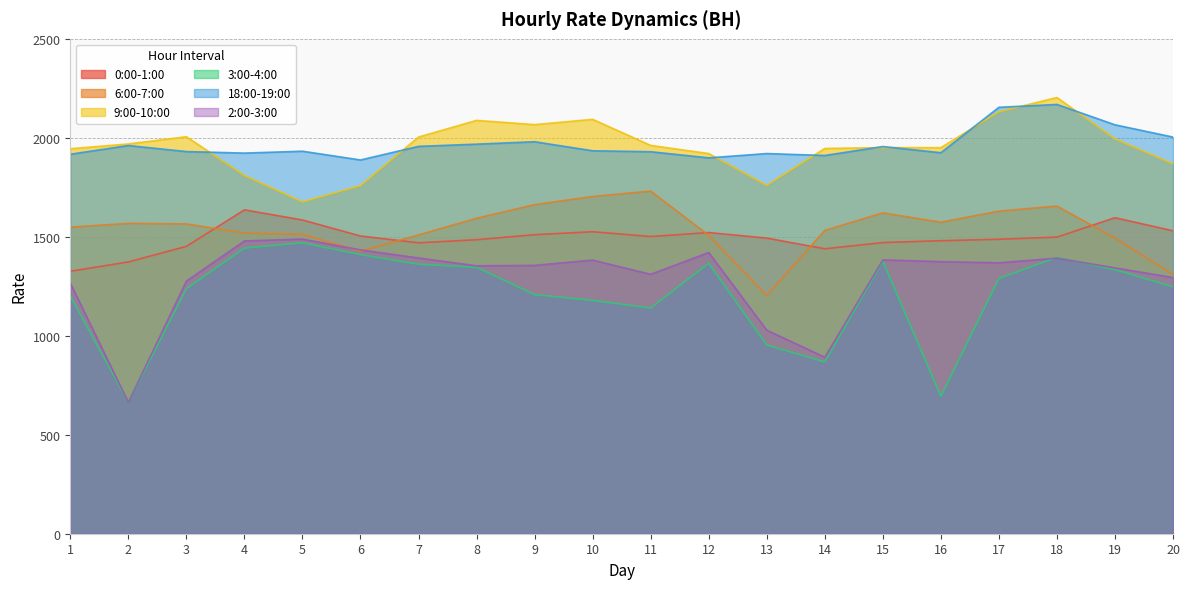

How many interior local valleys does the 3:00-4:00 series have?

4